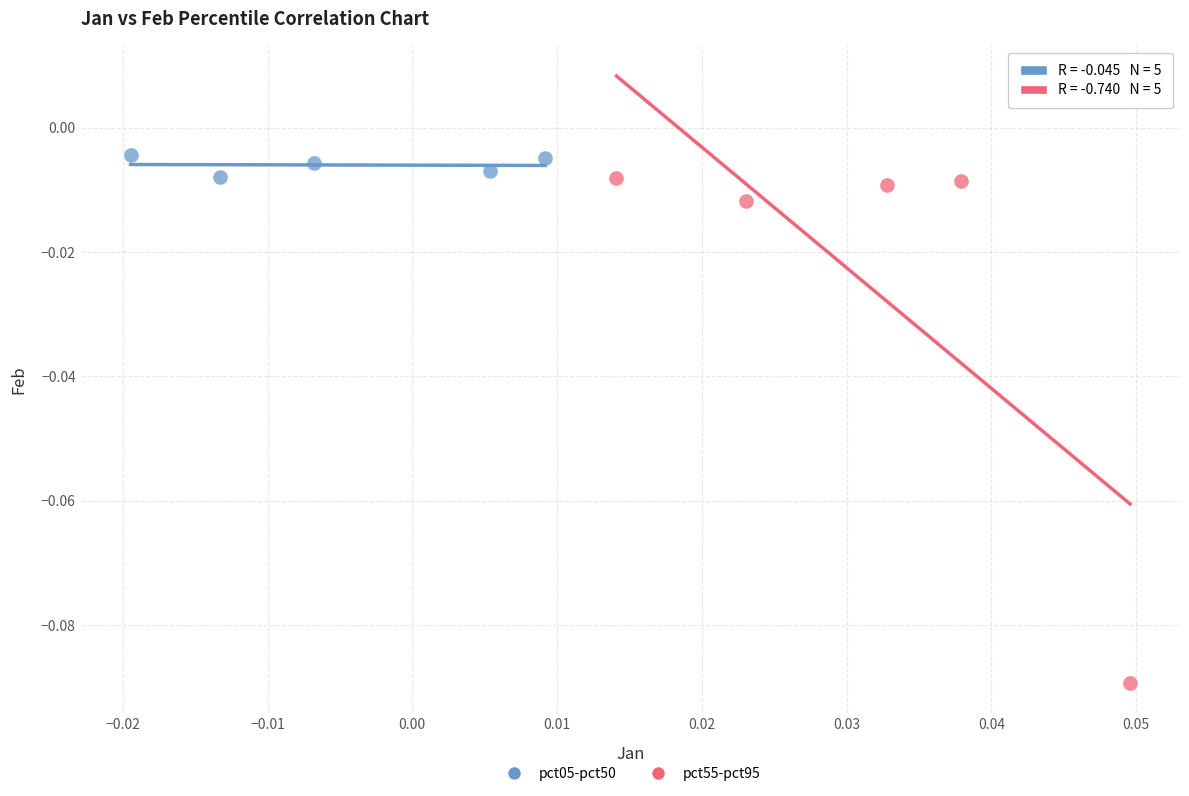

What are all the series names shown in the legend?

pct05-pct50, pct55-pct95